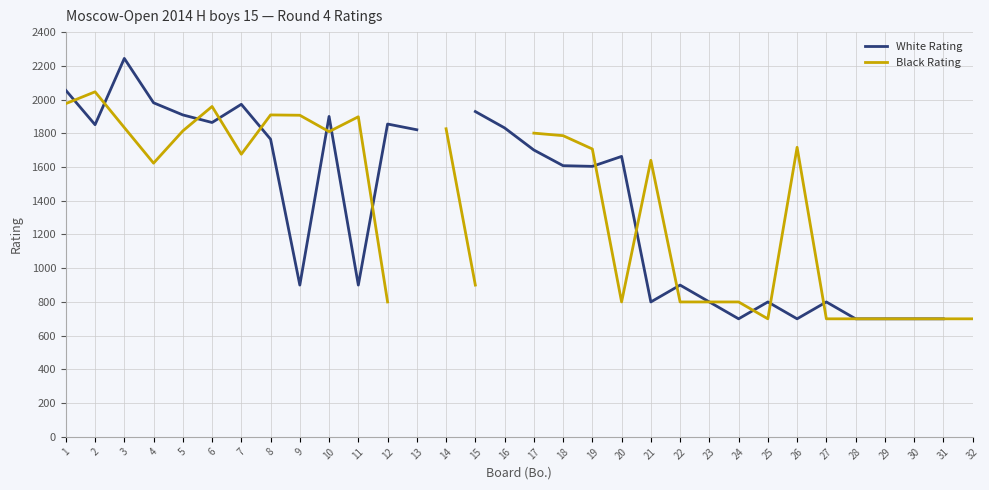

In White Rating, how many points are lower than both neighbors (excluding endpoints)?

8